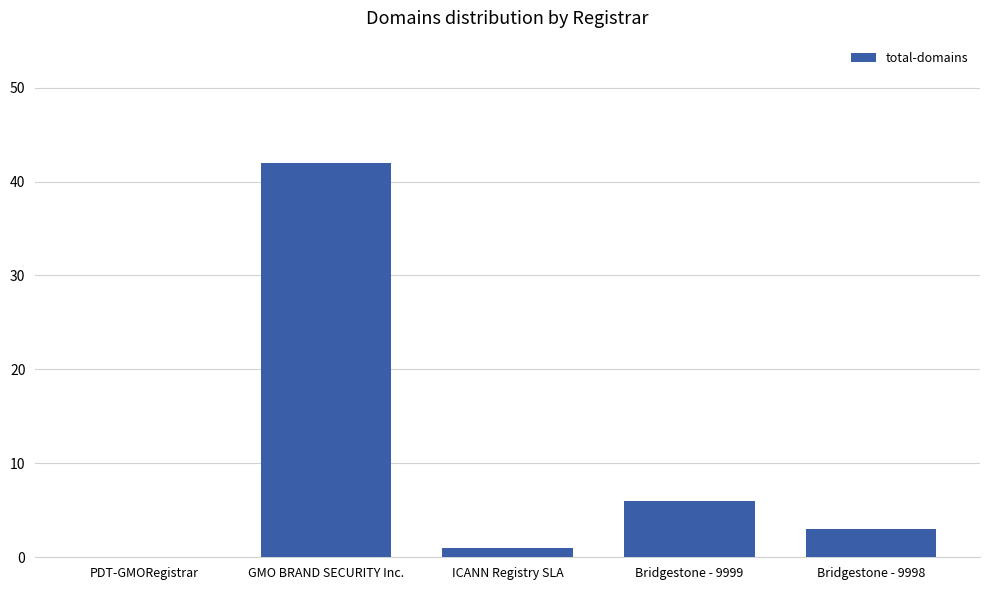

What is the sum of the values at PDT-GMORegistrar and ICANN Registry SLA?

1